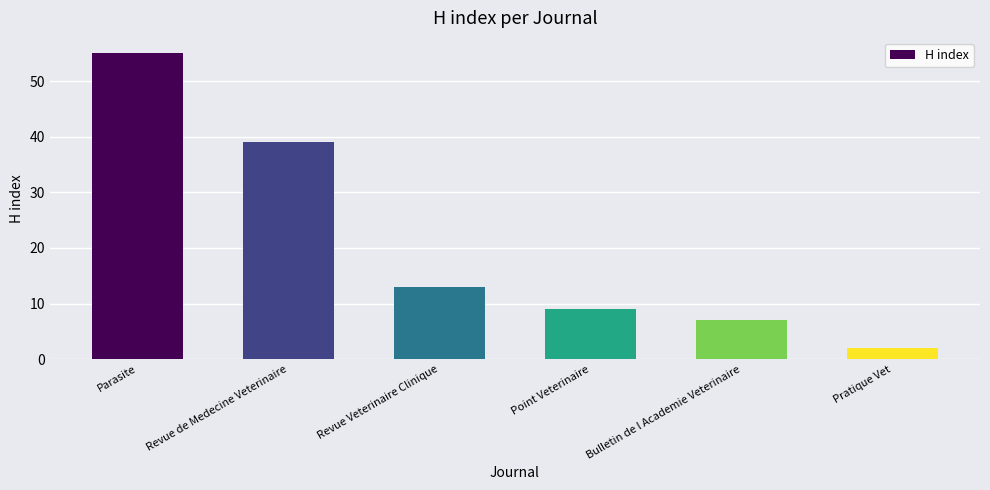

List the labels in order of value, largest first.

Parasite, Revue de Medecine Veterinaire, Revue Veterinaire Clinique, Point Veterinaire, Bulletin de l Academie Veterinaire, Pratique Vet